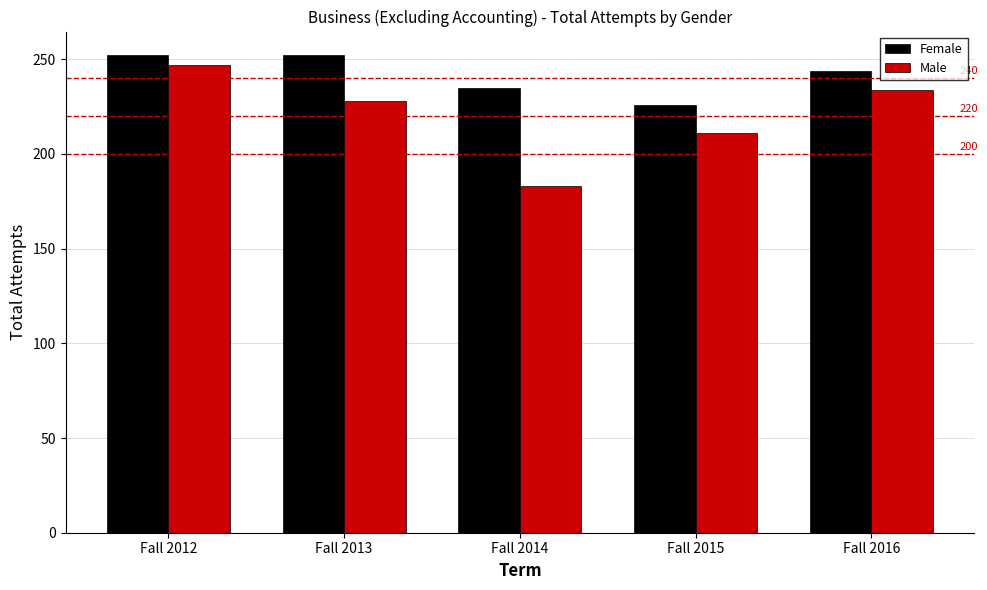

Is it true that Male equals 246 at Fall 2014?

False